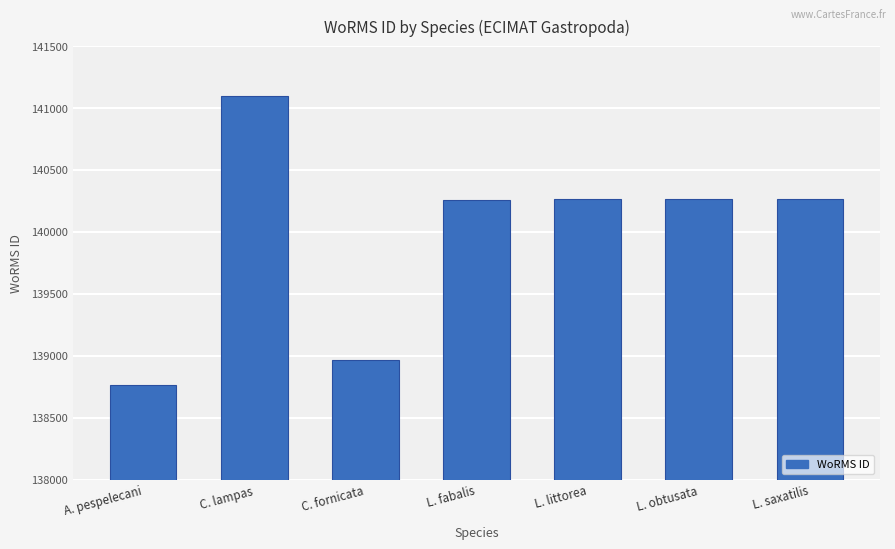

How many bars are there in total?

7